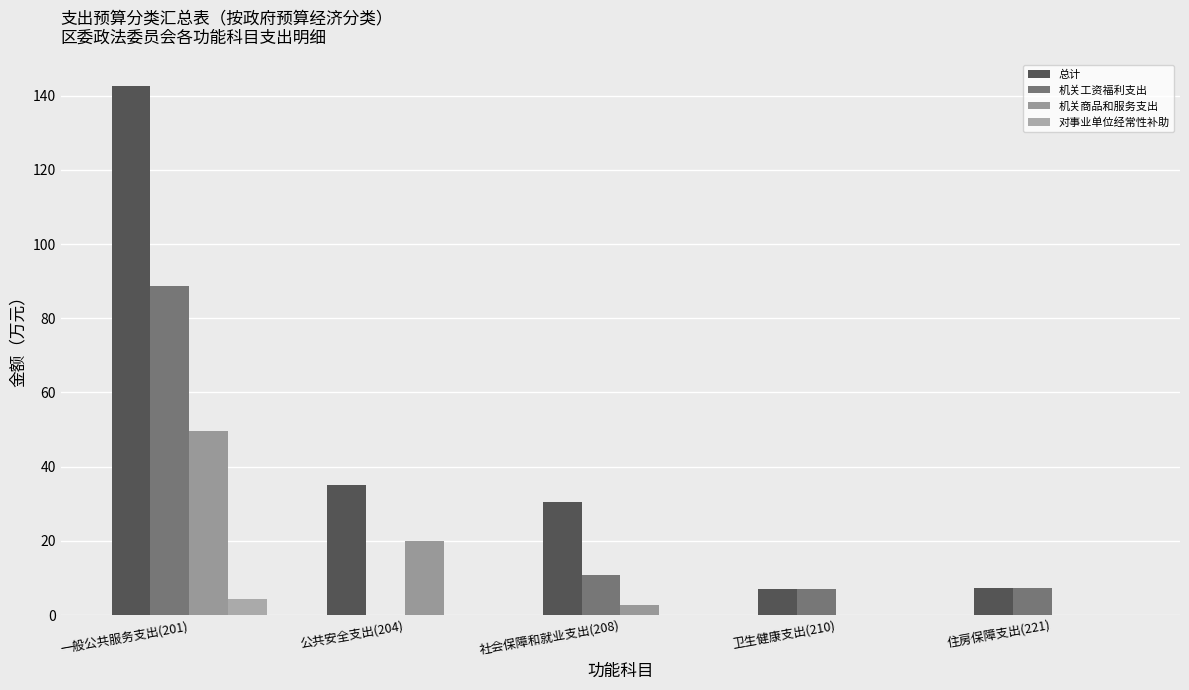

How many distinct data groups are displayed?

4